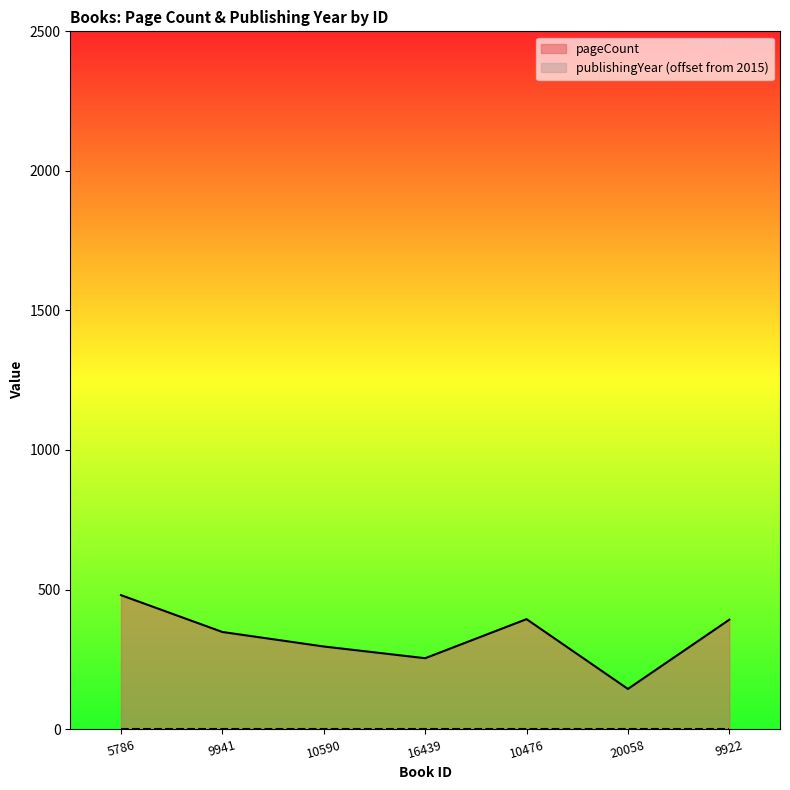

Approximately how many times larger is the value at 9922 compared to 9941?

1.1